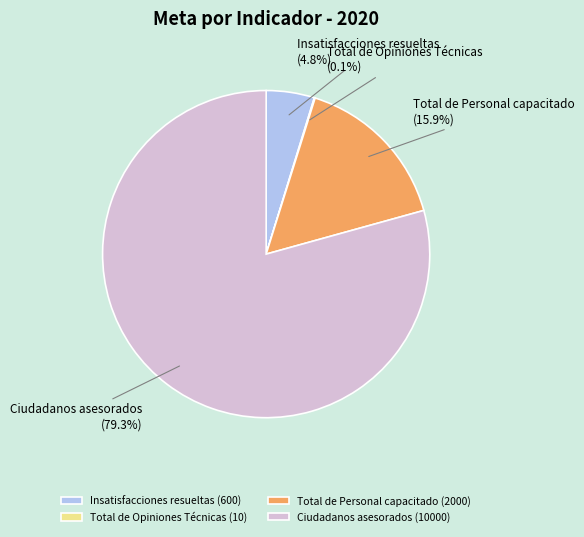

Does Insatisfacciones resueltas represent more than half of the total?

No